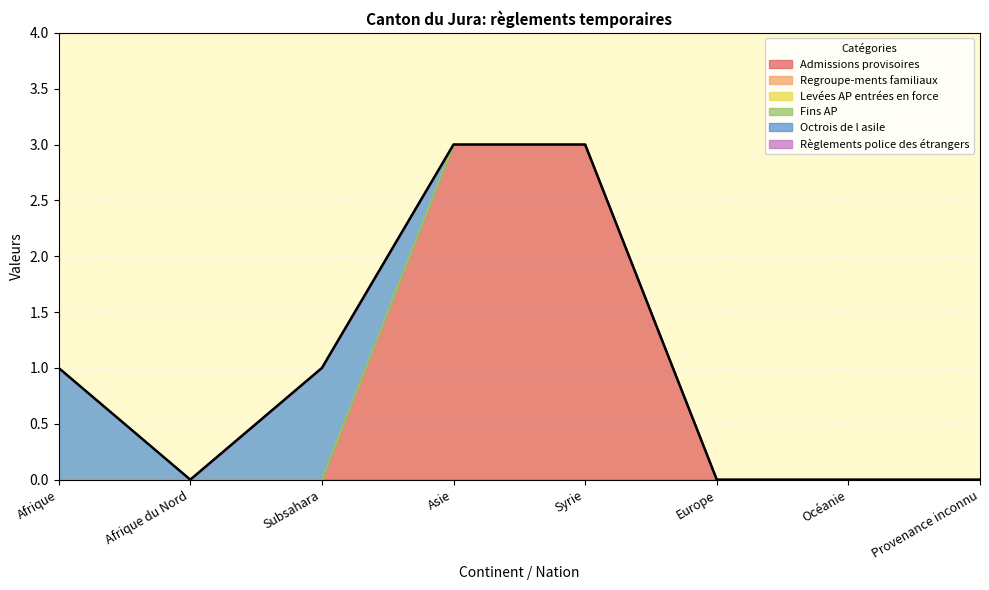

At which label does Octrois de l asile reach its peak?

Afrique